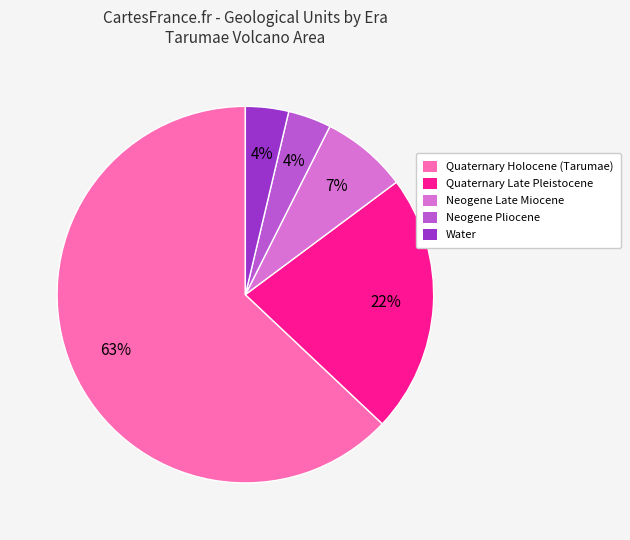

To the nearest percent, what is the difference between the Neogene Late Miocene and Quaternary Late Pleistocene slice percentages?

15%